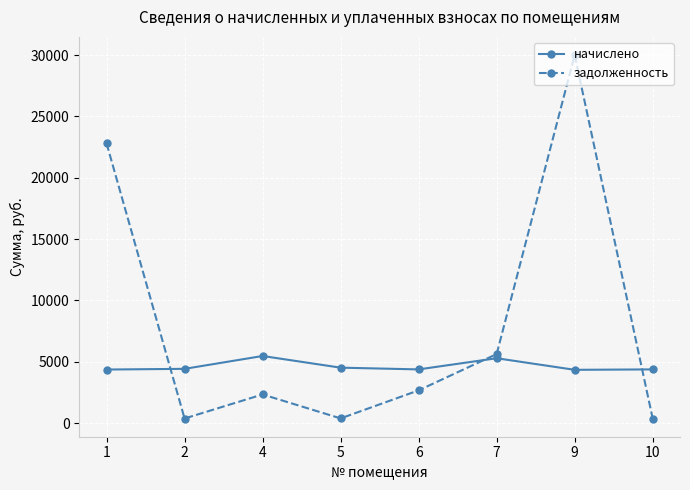

What is the value of the начислено point at the 7th from the left?

4338.5